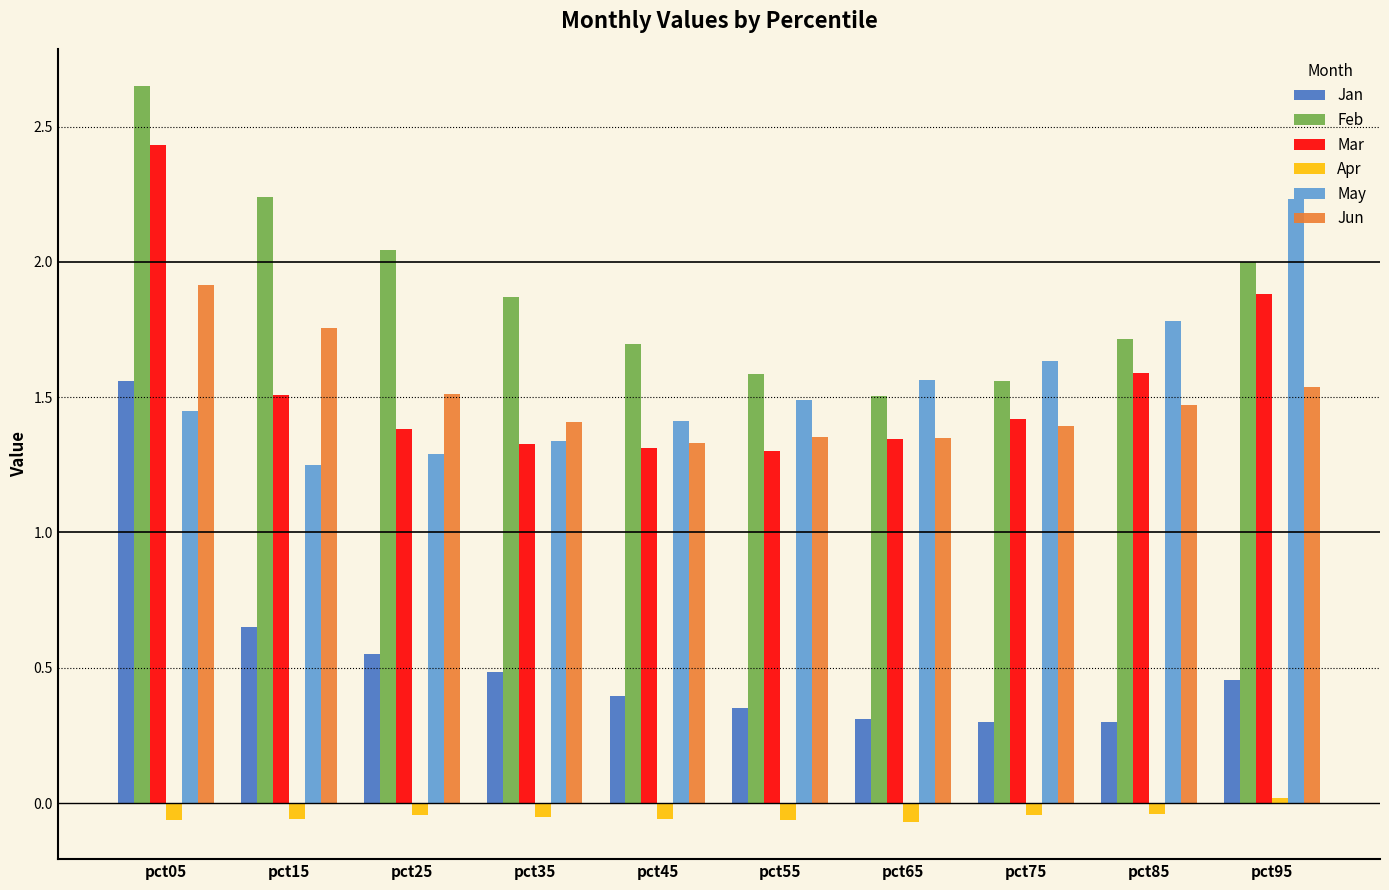

What is the minimum value for Jan?

0.3